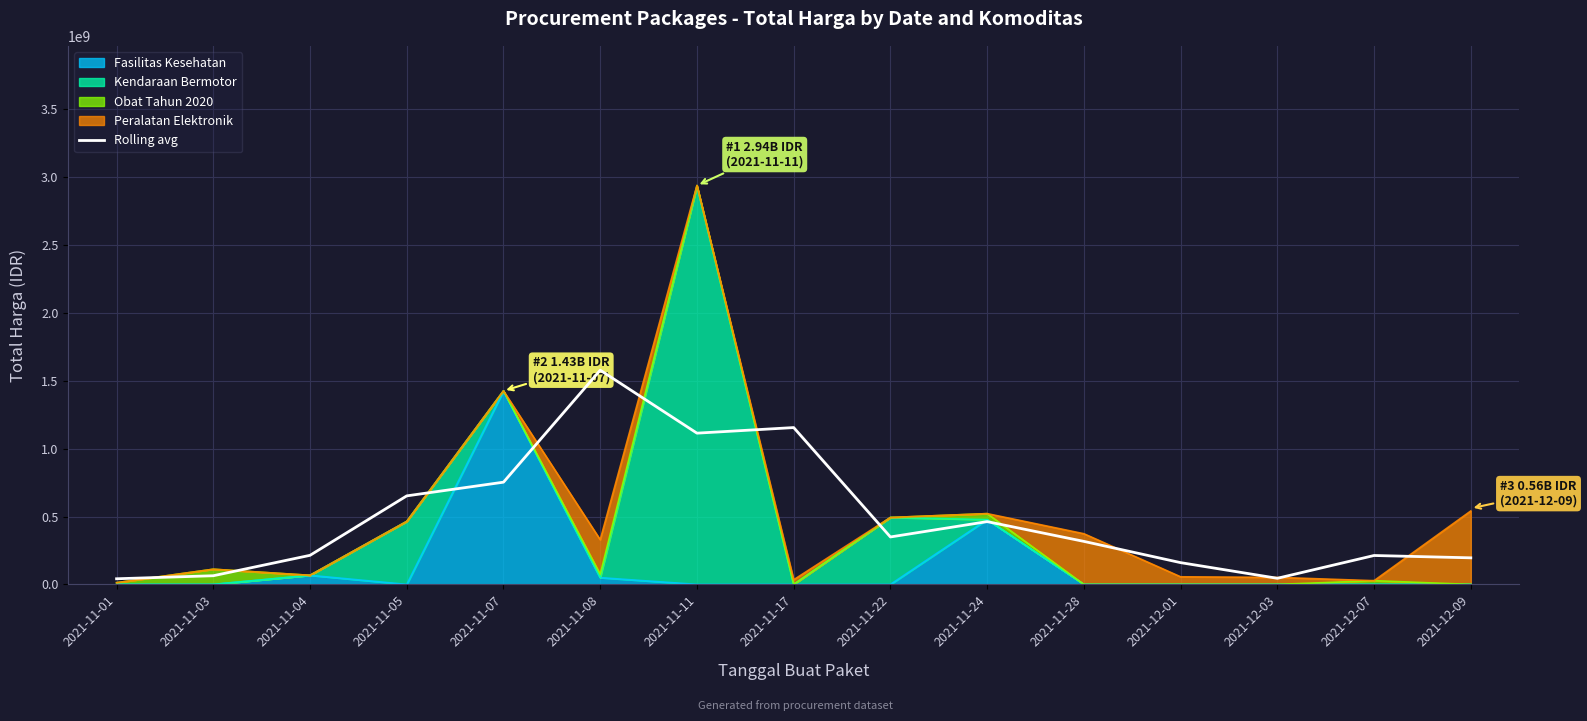

What is the change in value from 2021-11-04 to 2021-11-28?

+102686185.0